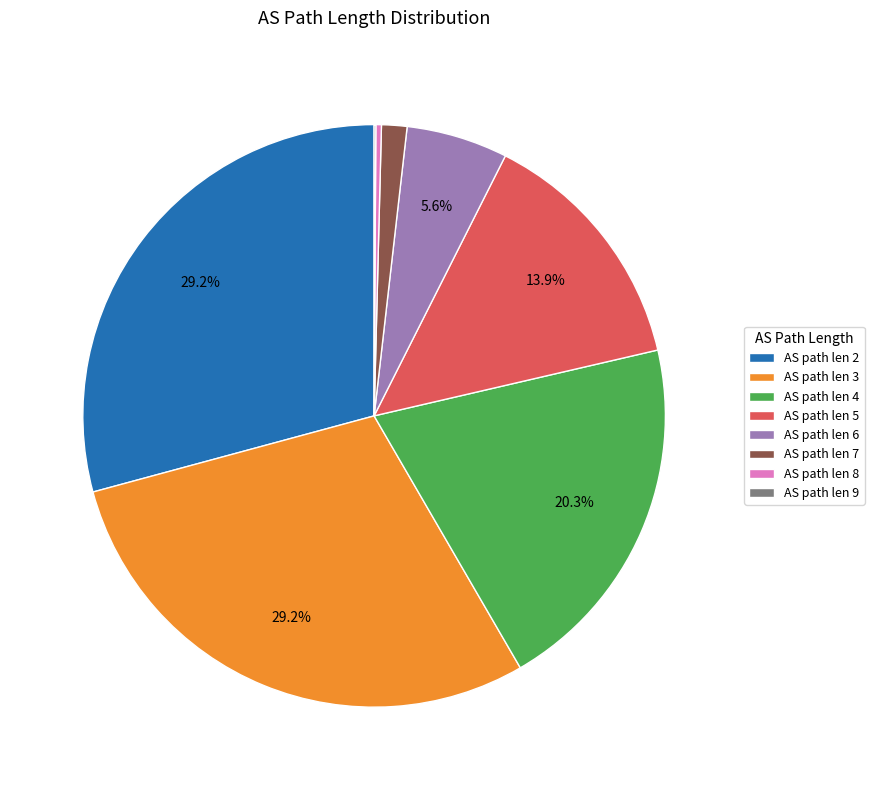

Between AS path len 6 and AS path len 7, which is larger?

AS path len 6